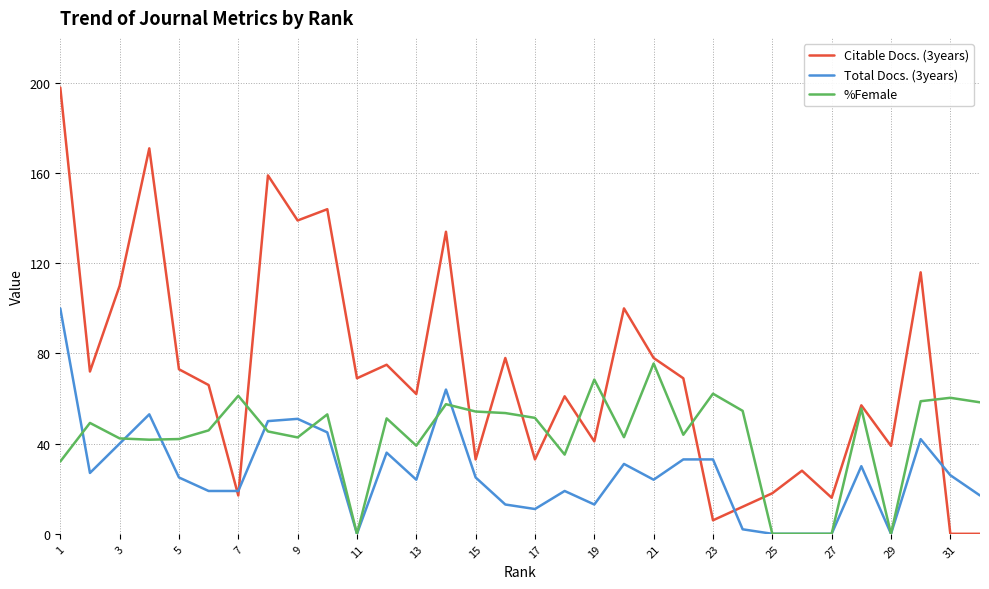

Which series has the largest total across all categories?

Citable Docs. (3years)